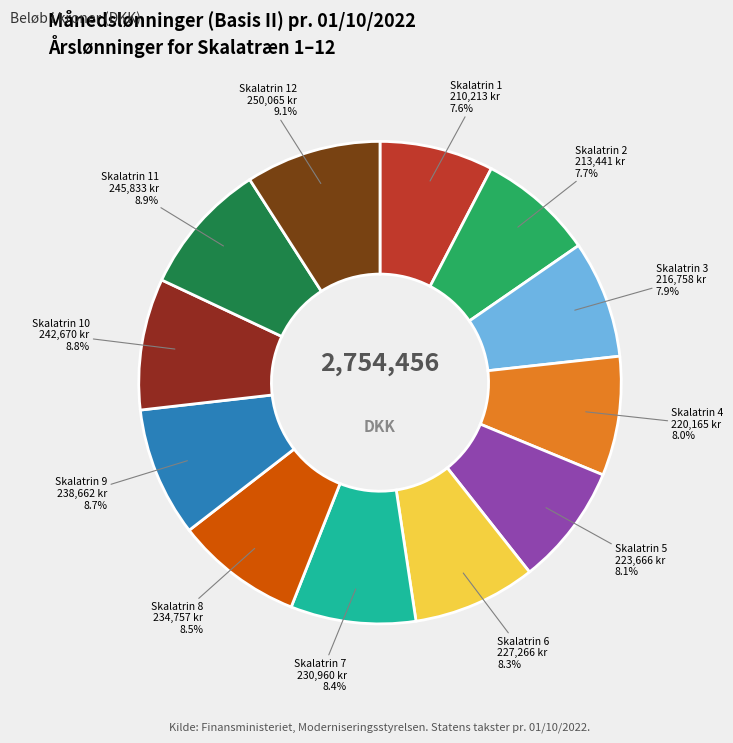

What is the ratio of the value at Skalatrin 4 to the value at Skalatrin 12?

0.9